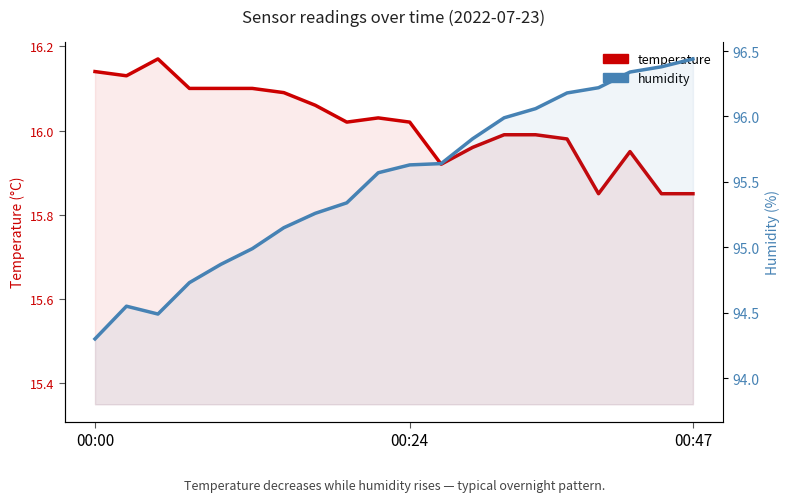

True or false: humidity and temperature cross at least once.

False